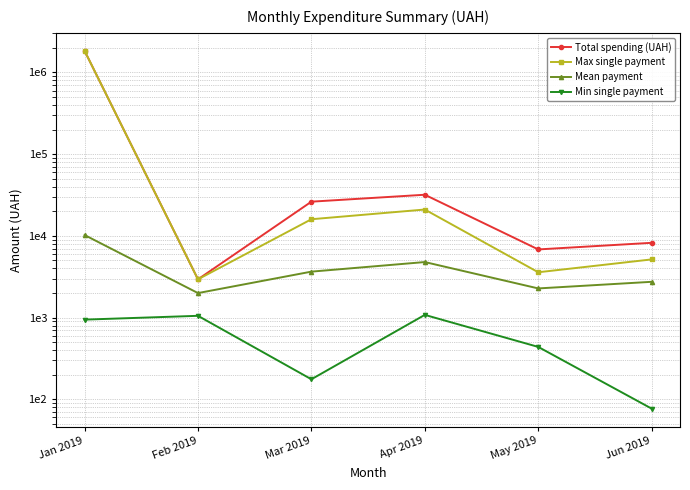

Is it true that Mean payment equals 3651.8 at Mar 2019?

True